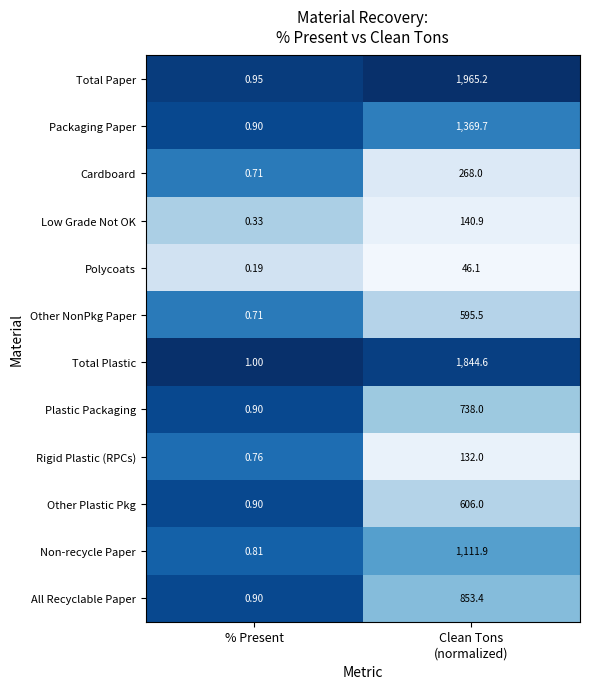

Rank the series at Clean Tons
(normalized) from highest to lowest value.

Total Paper, Total Plastic, Packaging Paper, Non-recycle Paper, All Recyclable Paper, Plastic Packaging, Other Plastic Pkg, Other NonPkg Paper, Cardboard, Low Grade Not OK, Rigid Plastic (RPCs), Polycoats